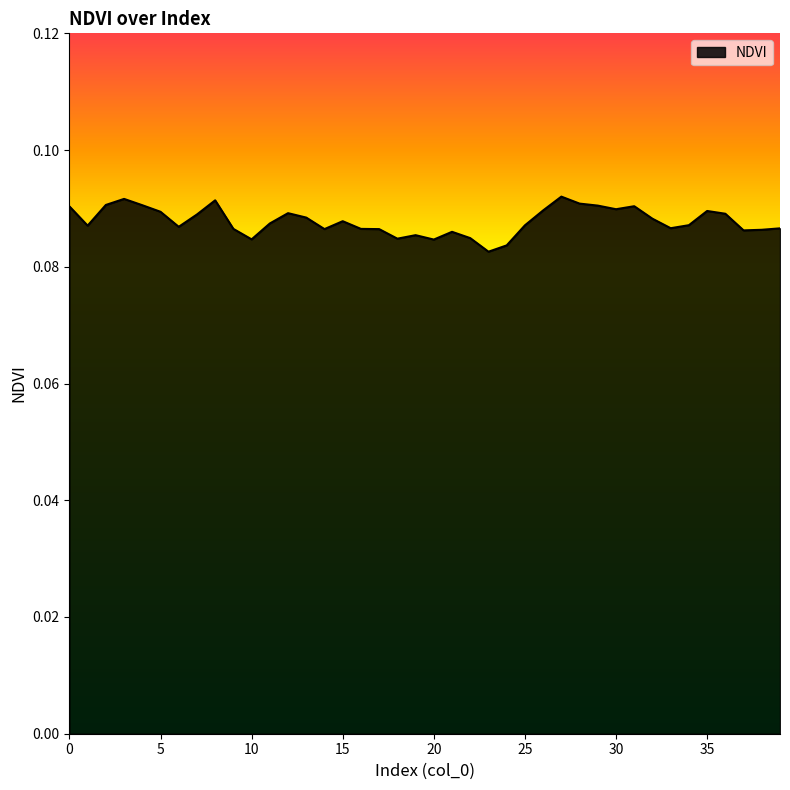

True or false: the data has more than 1 interior local peaks.

True